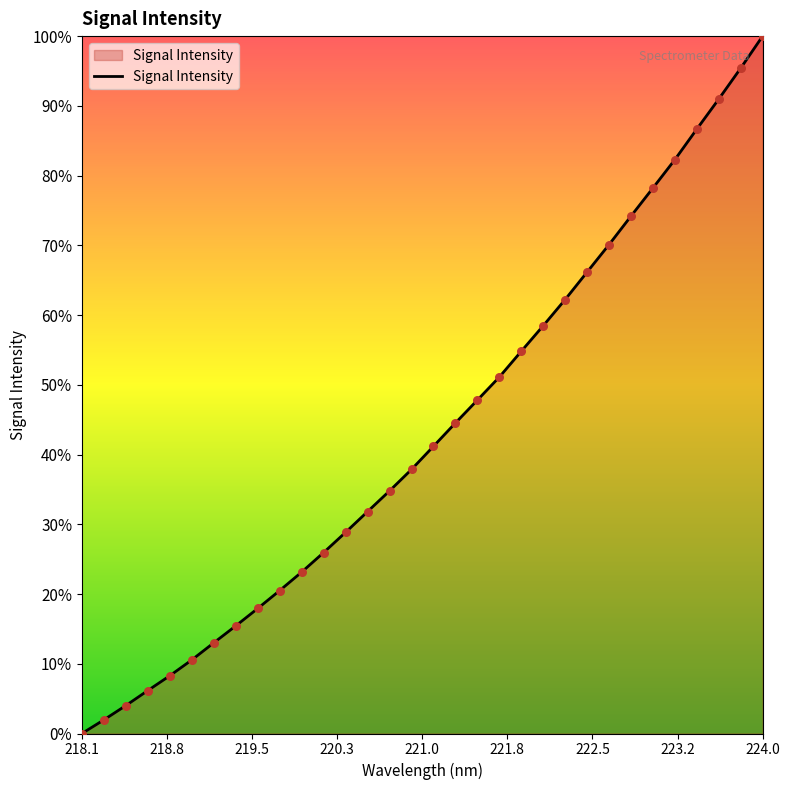

What is the maximum value shown in the chart?

100.0